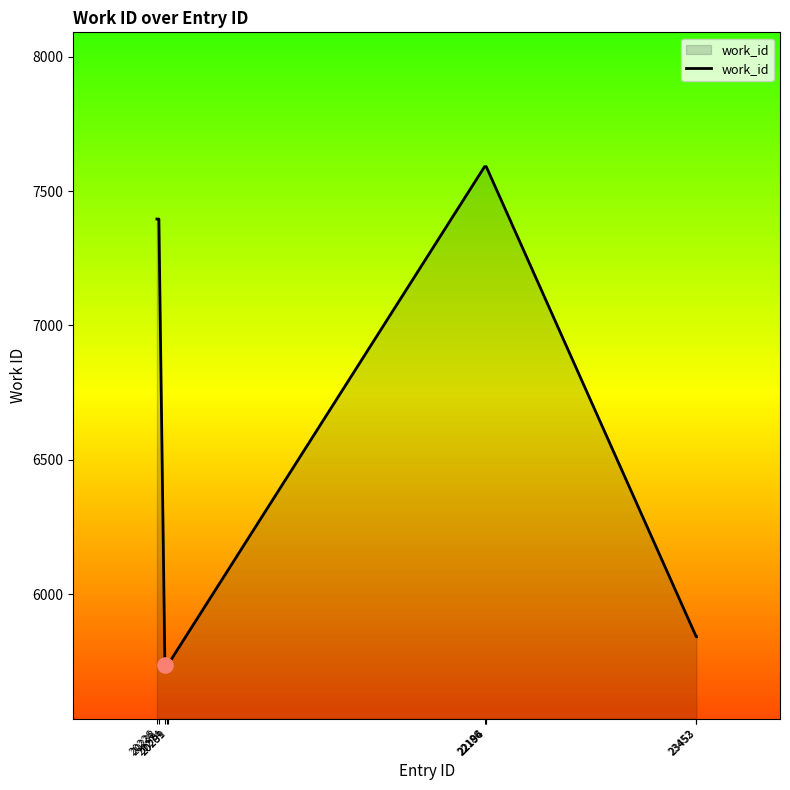

What is the ratio of the value at 20238 to the value at 20289?

1.3